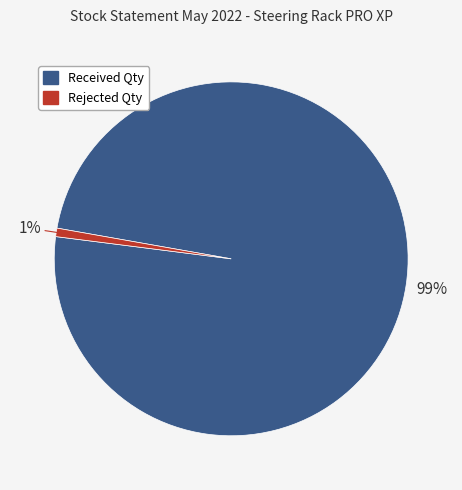

To the nearest percent, what is the average slice percentage?

50%